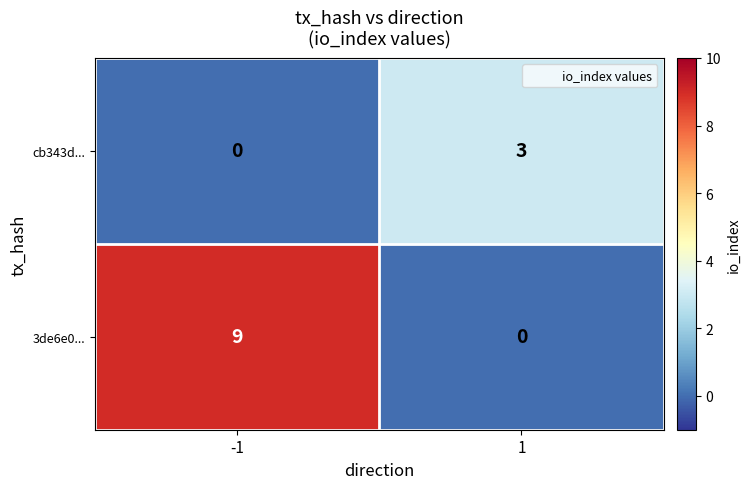

Which series changed the most between -1 and 1?

3de6e0...